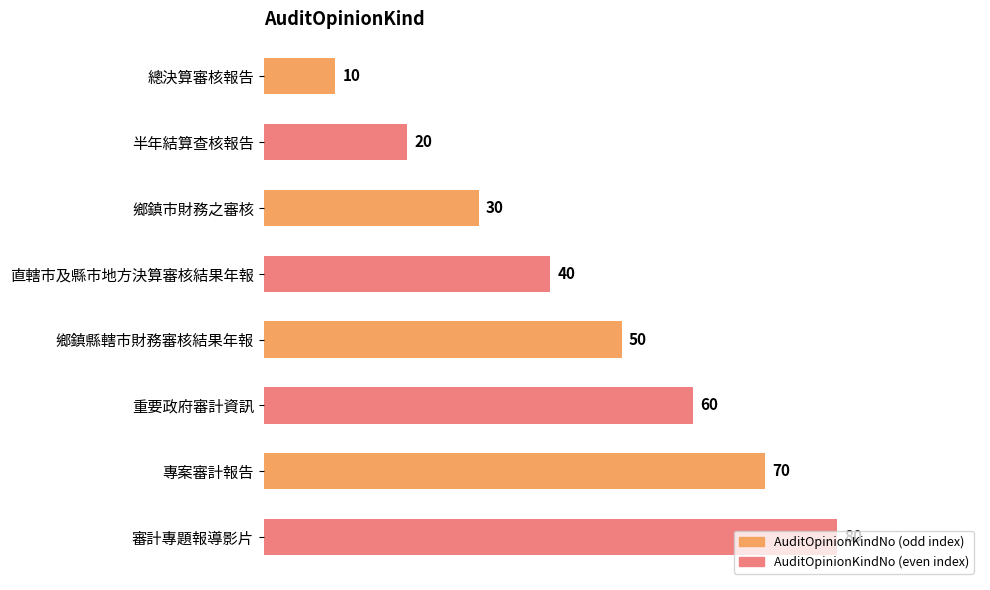

How many data points are less than 50?

4